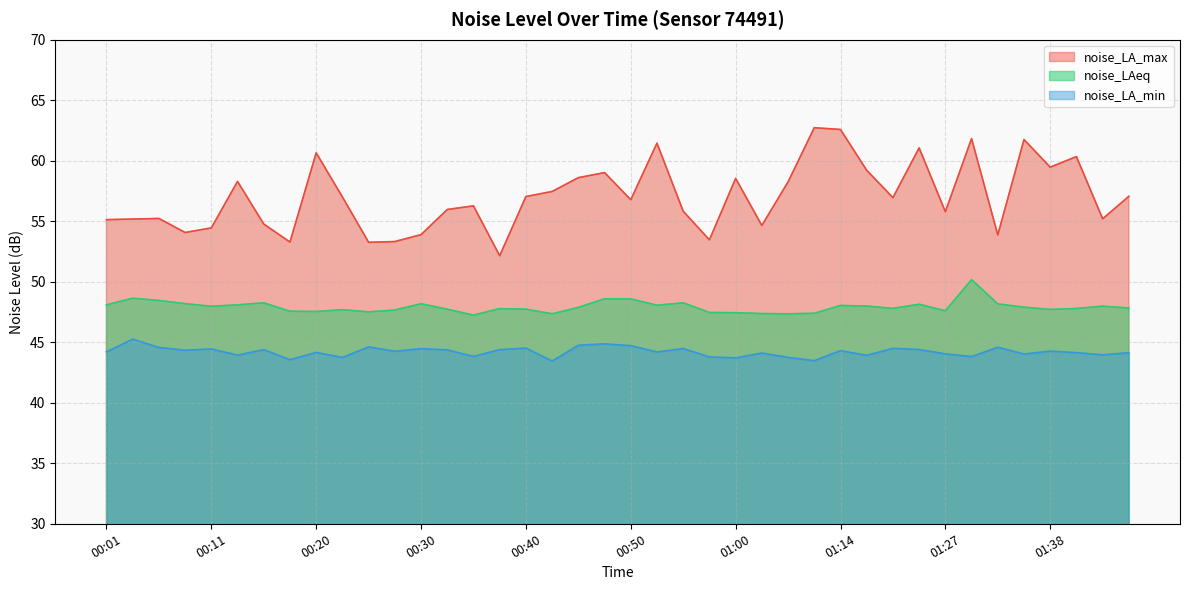

True or false: noise_LAeq has more than 1 interior local peaks.

True